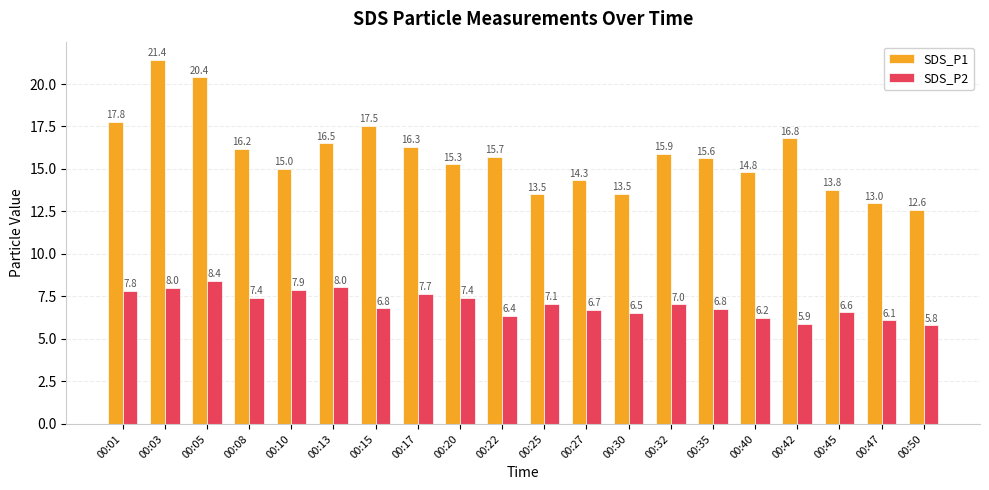

Where is SDS_P2 nearest to the value 7?

00:32